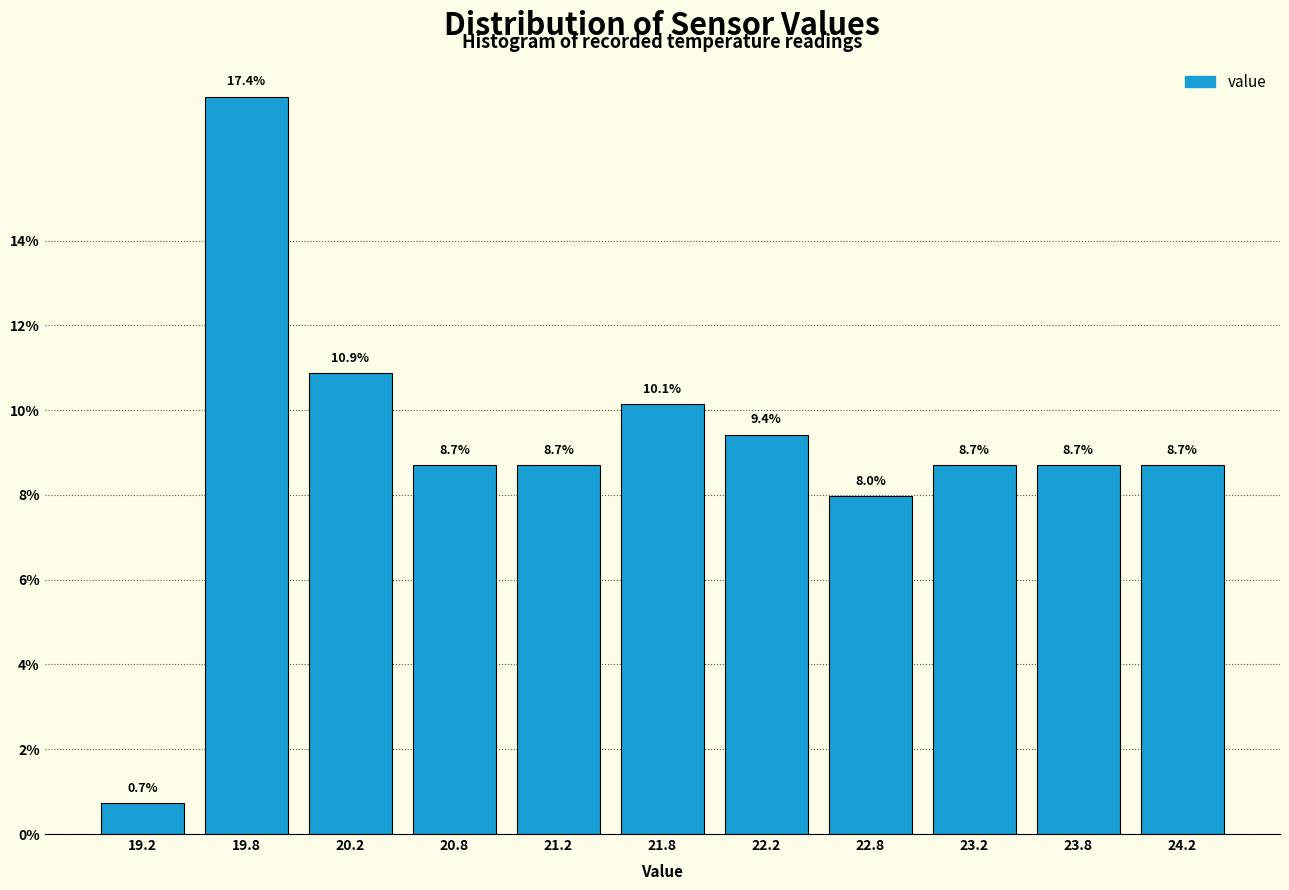

Reading left to right, transcribe this chart: for each bar, give the range it covers on the x-axis and its height.

19.0 to 19.5: 0.7
19.5 to 20.0: 17.4
20.0 to 20.5: 10.9
20.5 to 21.0: 8.7
21.0 to 21.5: 8.7
21.5 to 22.0: 10.1
22.0 to 22.5: 9.4
22.5 to 23.0: 8.0
23.0 to 23.5: 8.7
23.5 to 24.0: 8.7
24.0 to 24.5: 8.7